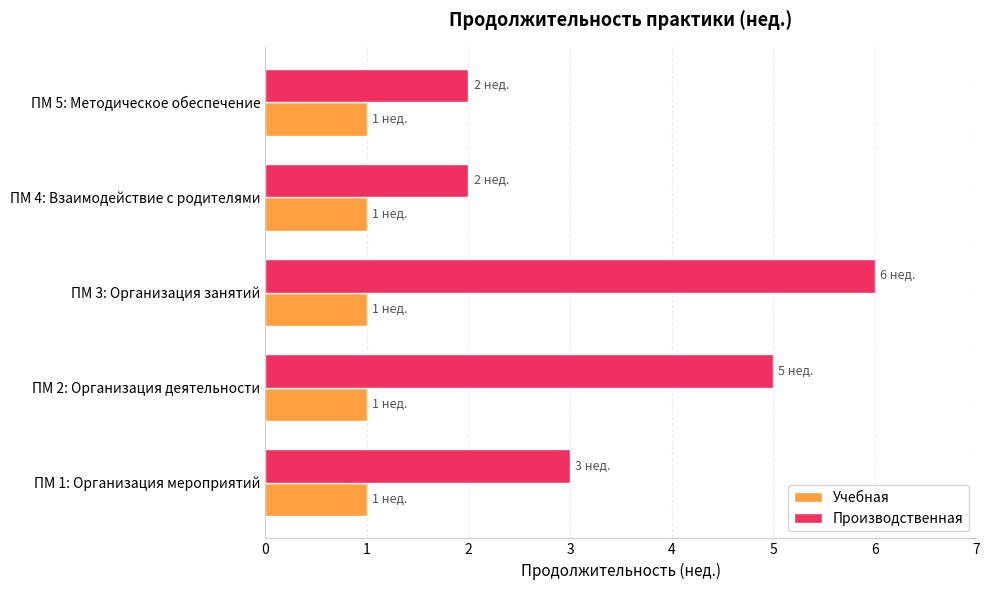

The Производственная series shows 3 at ПМ 1: Организация мероприятий. True or false?

True